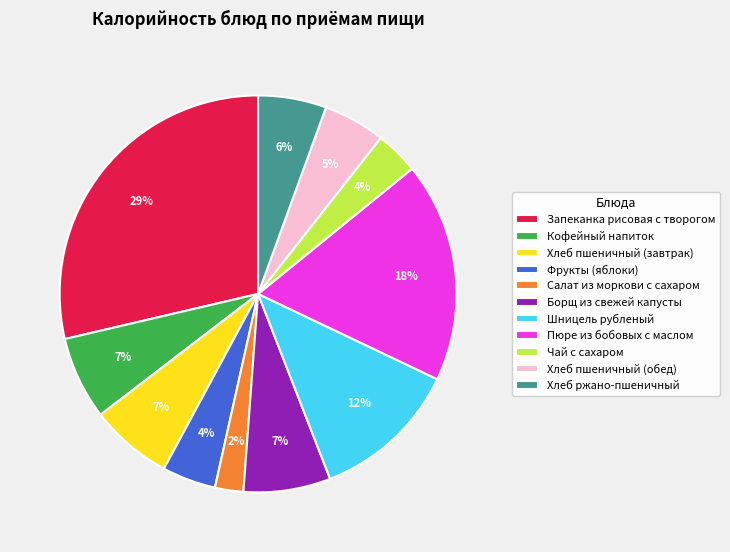

Does any single category account for the majority?

No